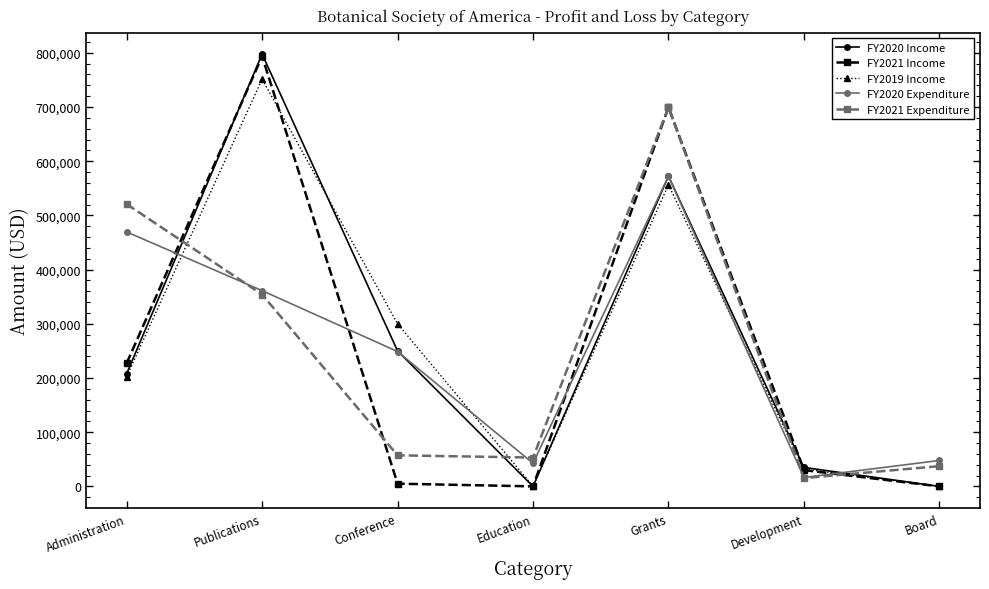

Where do FY2021 Expenditure and FY2019 Income first cross each other?

Administration and Publications